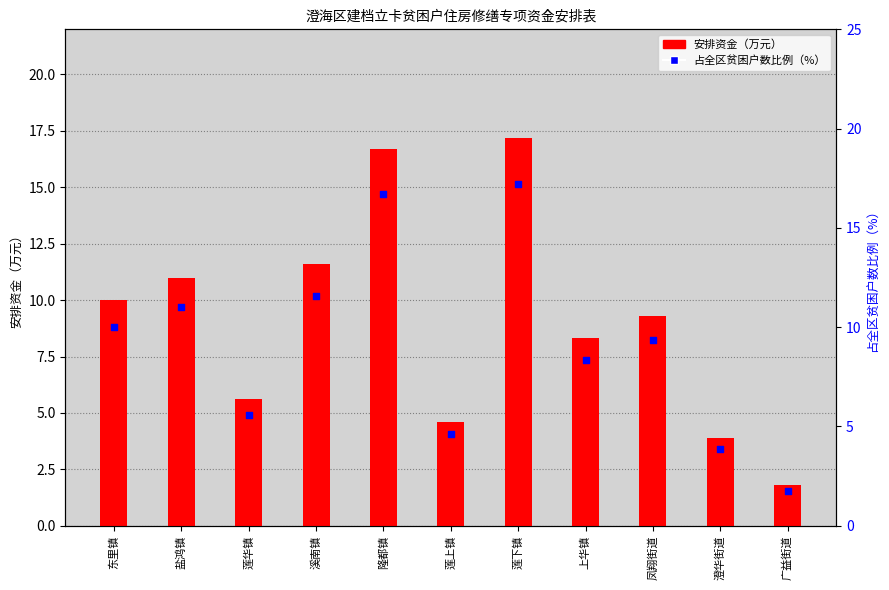

Which series reaches the minimum Y coordinate?

占全区贫困户数比例（%）